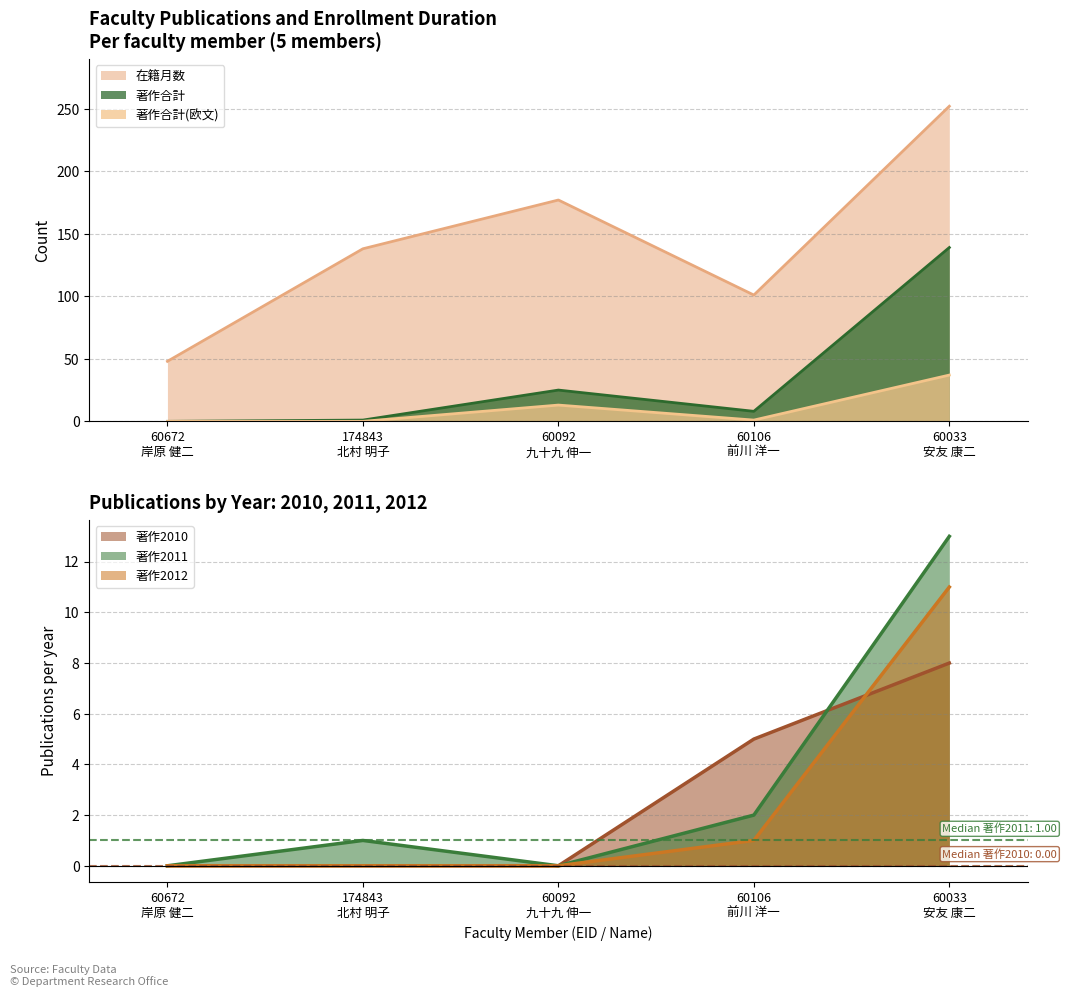

Is it true that 著作2012 equals 3 at 60033
安友 康二?

False